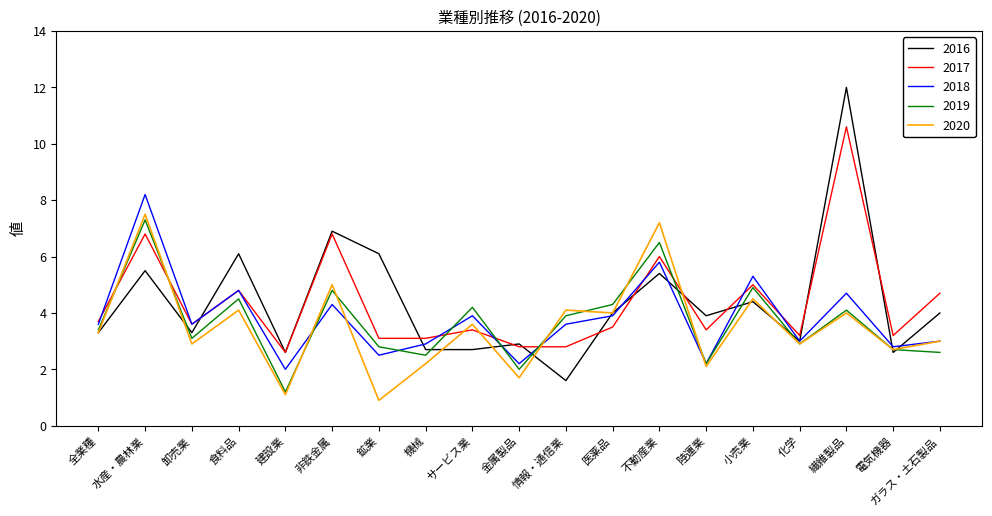

Is the value of 2016 at サービス業 greater than the value of 2019 at 不動産業?

No